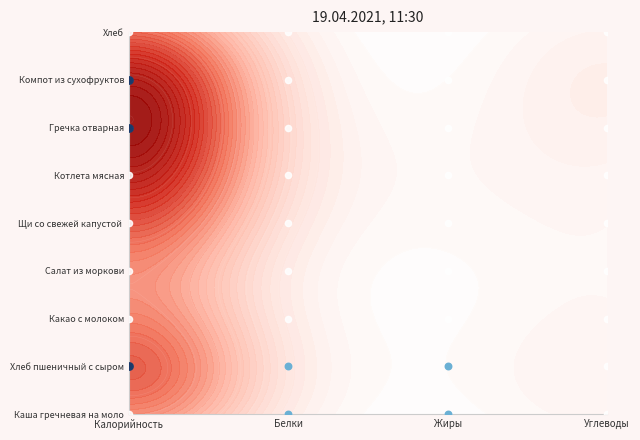

Read the value at Калорийность.

8